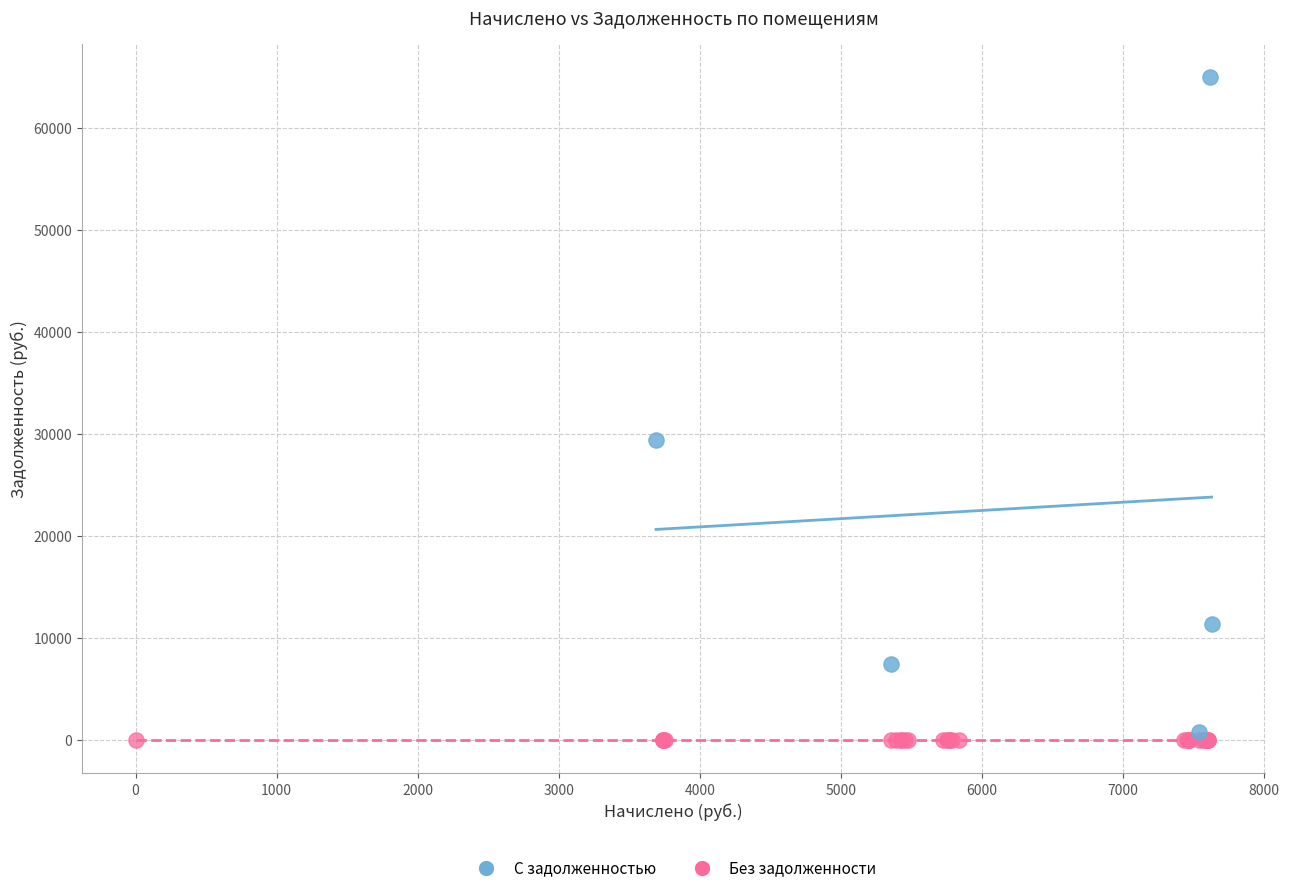

Which series contains the highest Y value?

С задолженностью